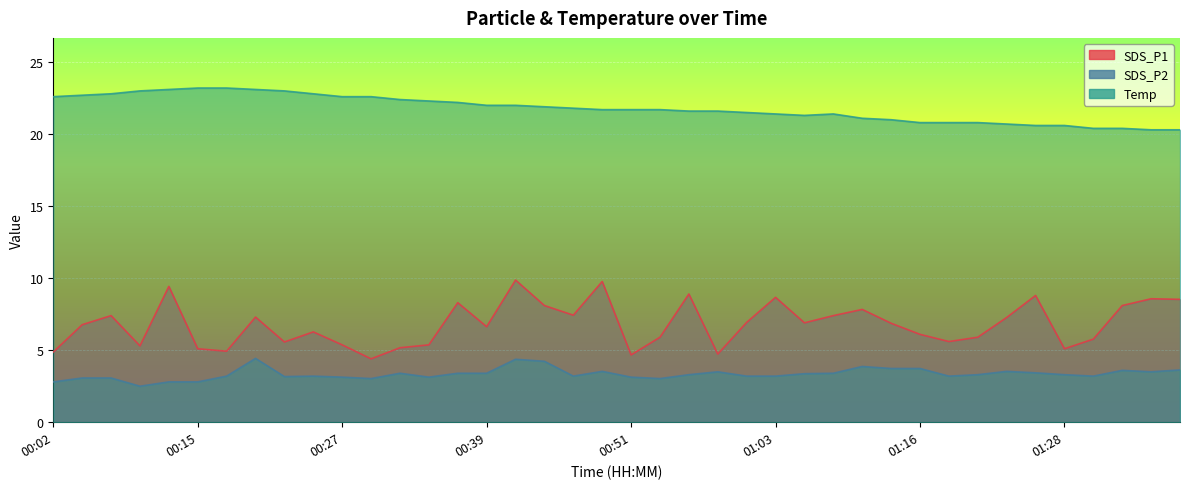

Where is Temp nearest to the value 21?

01:13